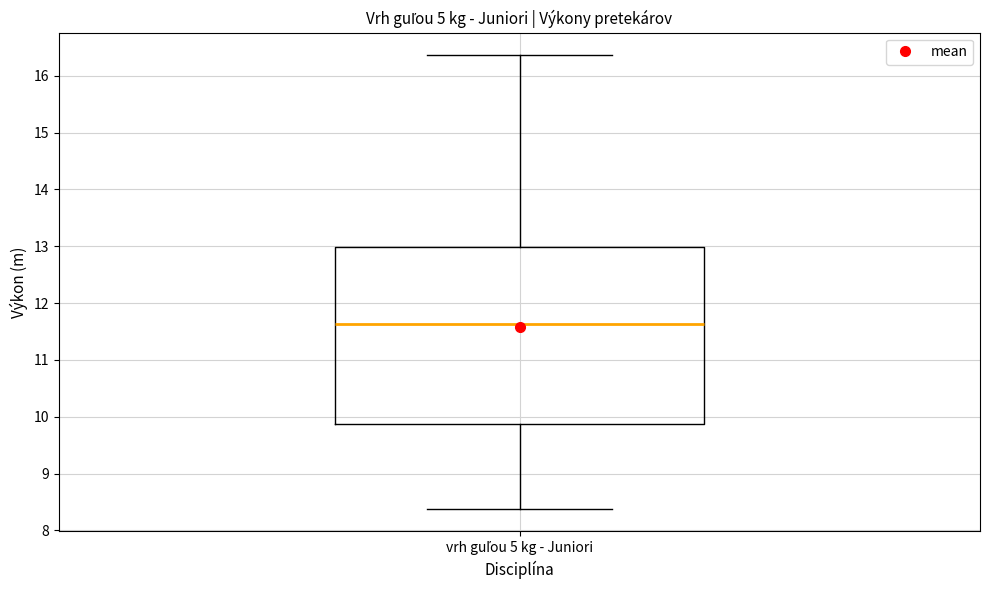

Transcribe this box plot: give where the median line is, the range the box spans, and where the two whiskers end, as read against the y-axis. The values are not printed on the chart, so give them approximately, as read against the axis.

median 11.6, box 9.9 to 13.0, whiskers 8.4 to 16.4